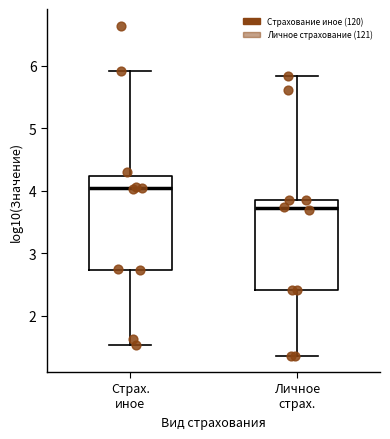

Which box has the highest median line?

Страх. иное